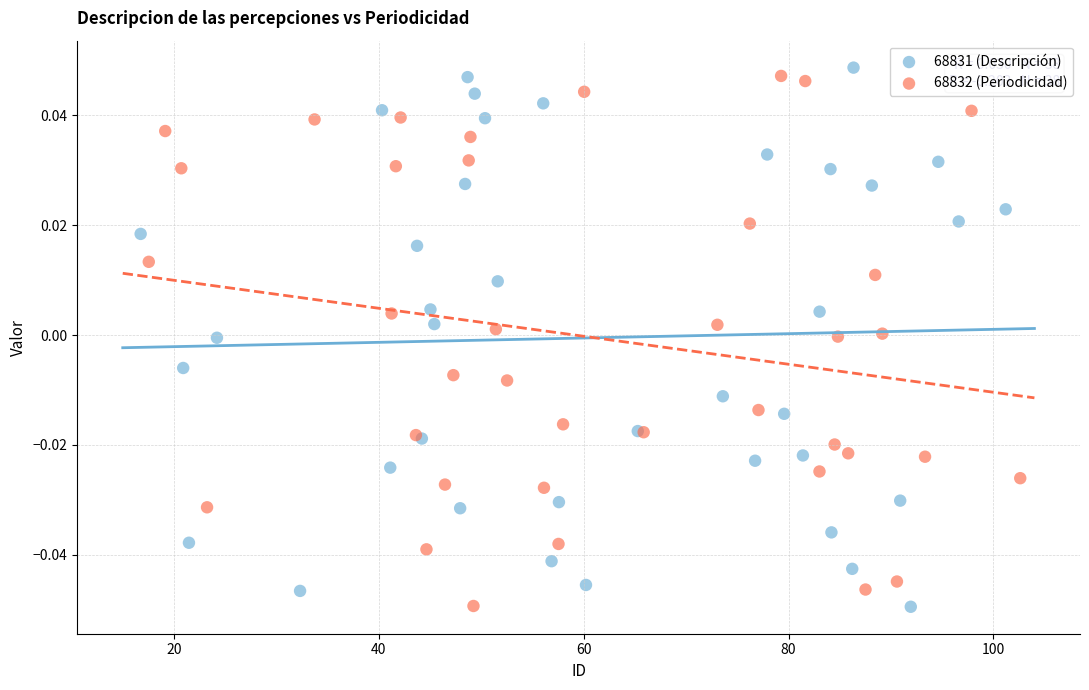

What are all the series names shown in the legend?

68831 (Descripción), 68832 (Periodicidad)